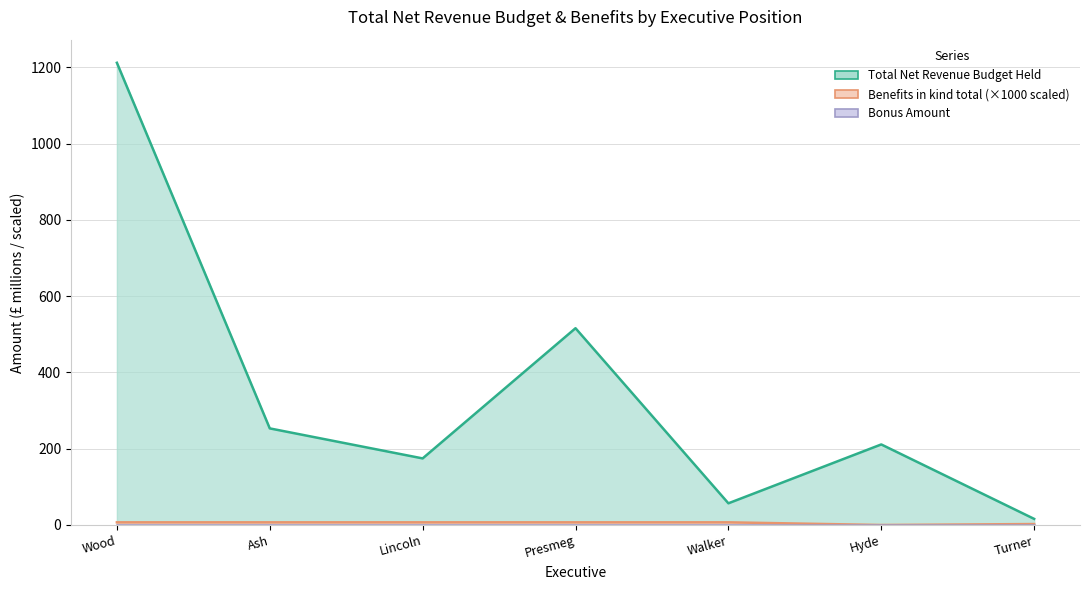

Read the Total Net Revenue Budget Held value at Lincoln.

174.6